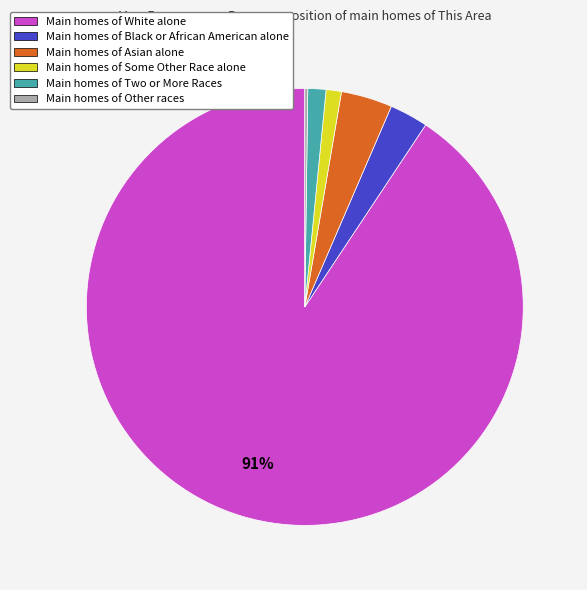

To the nearest percent, what is the average slice percentage?

17%